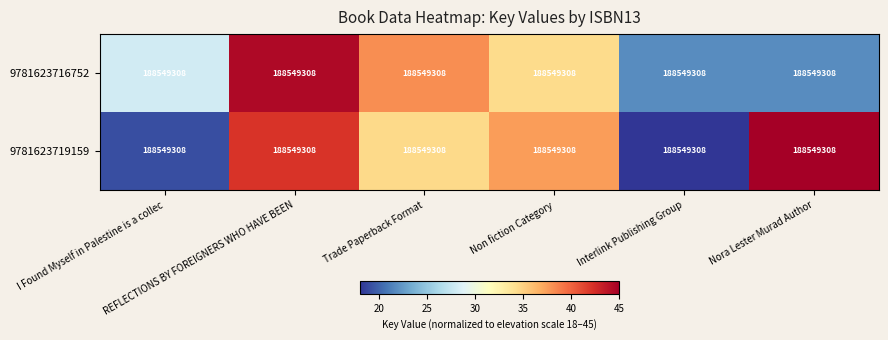

What is the greatest value displayed?

45.0